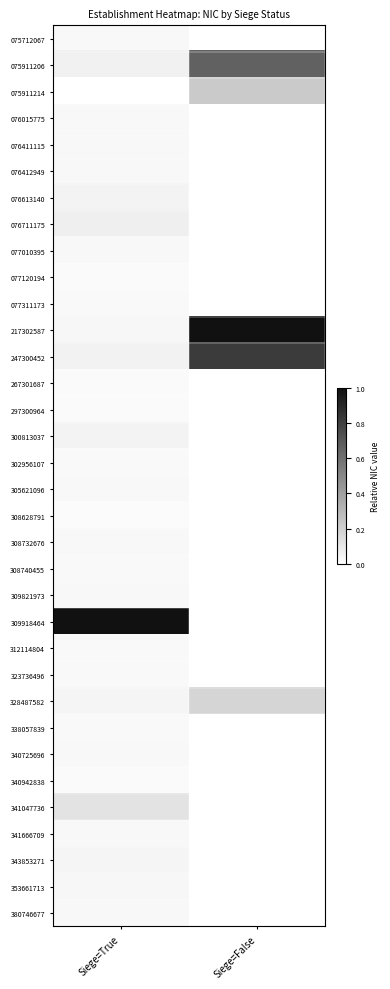

Reading left to right, list all the values displayed in this chart.

075712067: Siege=True=0.0	Siege=False=0.0
075911206: Siege=True=0.1	Siege=False=0.7
075911214: Siege=True=0.0	Siege=False=0.2
076015775: Siege=True=0.0	Siege=False=0.0
076411115: Siege=True=0.0	Siege=False=0.0
076412949: Siege=True=0.0	Siege=False=0.0
076613140: Siege=True=0.0	Siege=False=0.0
076711175: Siege=True=0.1	Siege=False=0.0
077010395: Siege=True=0.0	Siege=False=0.0
077120194: Siege=True=0.0	Siege=False=0.0
077311173: Siege=True=0.0	Siege=False=0.0
217302587: Siege=True=0.0	Siege=False=1.0
247300452: Siege=True=0.1	Siege=False=0.8
267301687: Siege=True=0.0	Siege=False=0.0
297300964: Siege=True=0.0	Siege=False=0.0
300813037: Siege=True=0.0	Siege=False=0.0
302956107: Siege=True=0.0	Siege=False=0.0
305621096: Siege=True=0.0	Siege=False=0.0
308628791: Siege=True=0.0	Siege=False=0.0
308732676: Siege=True=0.0	Siege=False=0.0
308740455: Siege=True=0.0	Siege=False=0.0
309821973: Siege=True=0.0	Siege=False=0.0
309918464: Siege=True=1.0	Siege=False=0.0
312114804: Siege=True=0.0	Siege=False=0.0
323736496: Siege=True=0.0	Siege=False=0.0
328487582: Siege=True=0.0	Siege=False=0.2
338057839: Siege=True=0.0	Siege=False=0.0
340725696: Siege=True=0.0	Siege=False=0.0
340942838: Siege=True=0.0	Siege=False=0.0
341047736: Siege=True=0.1	Siege=False=0.0
341666709: Siege=True=0.0	Siege=False=0.0
343853271: Siege=True=0.0	Siege=False=0.0
353661713: Siege=True=0.0	Siege=False=0.0
380746677: Siege=True=0.0	Siege=False=0.0